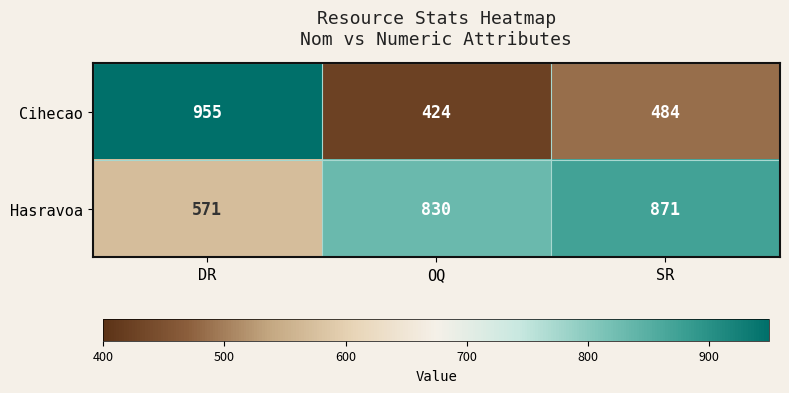

The Hasravoa series shows 830 at OQ. True or false?

True